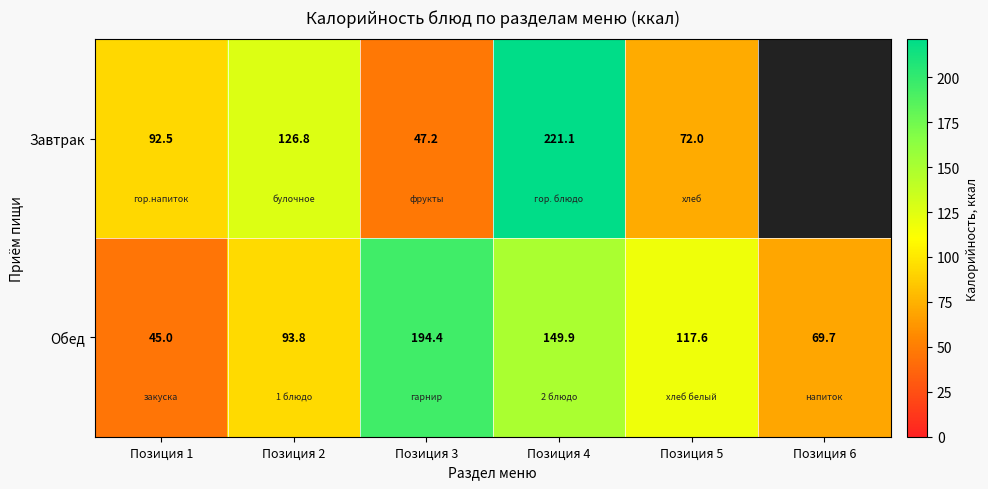

Rank the series at Позиция 3 from highest to lowest value.

Обед, Завтрак